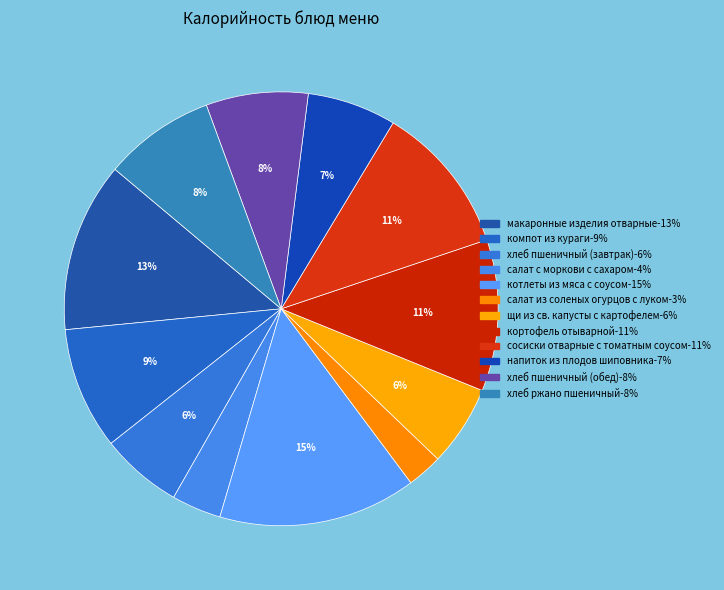

Does салат из соленых огурцов с луком account for over 50% of the chart?

No